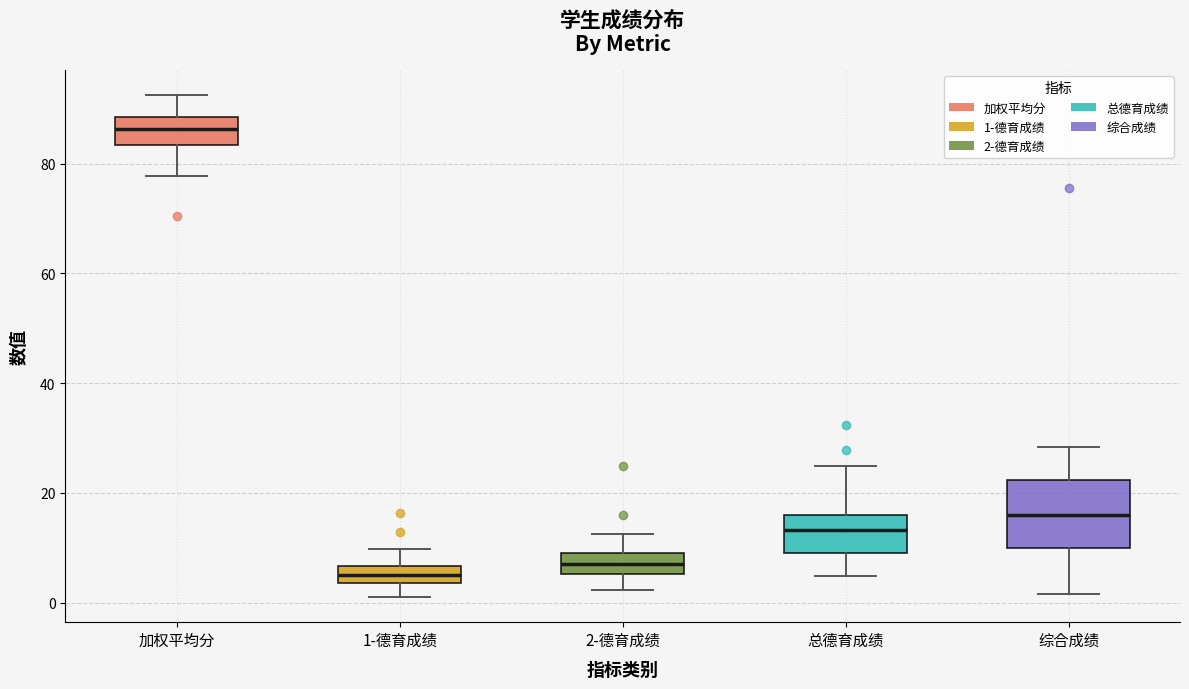

Comparing the boxes themselves (not the whiskers), which one is the tallest?

综合成绩